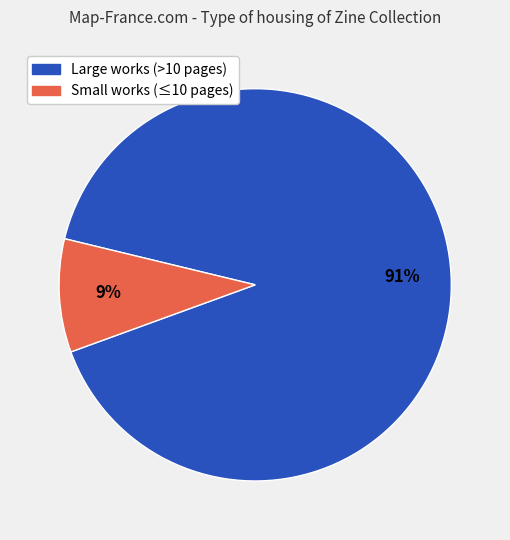

Is the sum of Small works (≤10 pages) and Large works (>10 pages) greater than half?

Yes